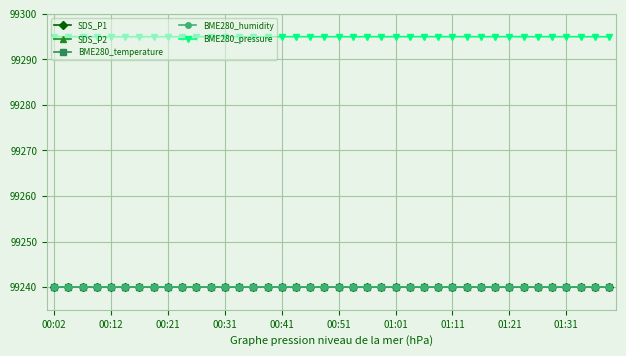

Reading left to right, extract all data points from this chart.

SDS_P1: 99240.0	99240.0	99240.0	99240.0	99240.0	99240.0	99240.0	99240.0	99240.0	99240.0	99240.0	99240.0	99240.0	99240.0	99240.0	99240.0	99240.0	99240.0	99240.0	99240.0	99240.0	99240.0	99240.0	99240.0	99240.0	99240.0	99240.0	99240.0	99240.0	99240.0	99240.0	99240.0	99240.0	99240.0	99240.0	99240.0	99240.0	99240.0	99240.0	99240.0
SDS_P2: 99240.0	99240.0	99240.0	99240.0	99240.0	99240.0	99240.0	99240.0	99240.0	99240.0	99240.0	99240.0	99240.0	99240.0	99240.0	99240.0	99240.0	99240.0	99240.0	99240.0	99240.0	99240.0	99240.0	99240.0	99240.0	99240.0	99240.0	99240.0	99240.0	99240.0	99240.0	99240.0	99240.0	99240.0	99240.0	99240.0	99240.0	99240.0	99240.0	99240.0
BME280_temperature: 99240.0	99240.0	99240.0	99240.0	99240.0	99240.0	99240.0	99240.0	99240.0	99240.0	99240.0	99240.0	99240.0	99240.0	99240.0	99240.0	99240.0	99240.0	99240.0	99240.0	99240.0	99240.0	99240.0	99240.0	99240.0	99240.0	99240.0	99240.0	99240.0	99240.0	99240.0	99240.0	99240.0	99240.0	99240.0	99240.0	99240.0	99240.0	99240.0	99240.0
BME280_humidity: 99240.0	99240.0	99240.0	99240.0	99240.0	99240.0	99240.0	99240.0	99240.0	99240.0	99240.0	99240.0	99240.0	99240.0	99240.0	99240.0	99240.0	99240.0	99240.0	99240.0	99240.0	99240.0	99240.0	99240.0	99240.0	99240.0	99240.0	99240.0	99240.0	99240.0	99240.0	99240.0	99240.0	99240.0	99240.0	99240.0	99240.0	99240.0	99240.0	99240.0
BME280_pressure: 99295.0	99295.0	99295.0	99295.0	99295.0	99295.0	99295.0	99295.0	99295.0	99295.0	99295.0	99295.0	99295.0	99295.0	99295.0	99295.0	99295.0	99295.0	99295.0	99295.0	99295.0	99295.0	99295.0	99295.0	99295.0	99295.0	99295.0	99295.0	99295.0	99295.0	99295.0	99295.0	99295.0	99295.0	99295.0	99295.0	99295.0	99295.0	99295.0	99295.0